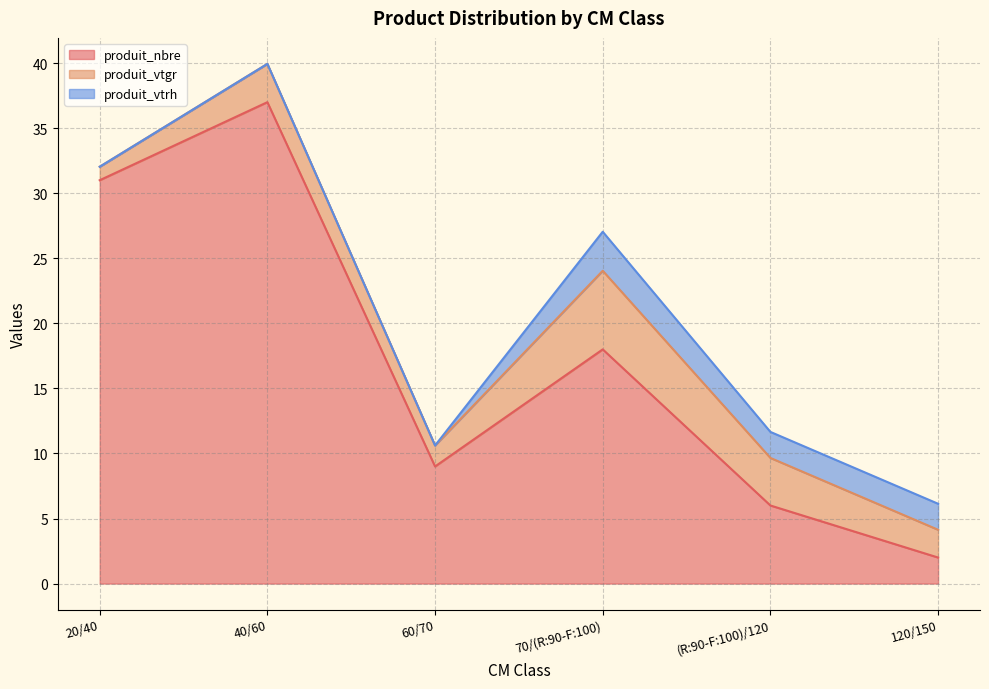

Reading left to right, transcribe all the data shown in this chart.

produit_nbre: 20/40=31.0	40/60=37.0	60/70=9.0	70/(R:90-F:100)=18.0	(R:90-F:100)/120=6.0	120/150=2.0
produit_vtgr: 20/40=1.0	40/60=2.9	60/70=1.6	70/(R:90-F:100)=6.0	(R:90-F:100)/120=3.7	120/150=2.1
produit_vtrh: 20/40=0.0	40/60=0.0	60/70=0.0	70/(R:90-F:100)=3.0	(R:90-F:100)/120=2.0	120/150=2.0